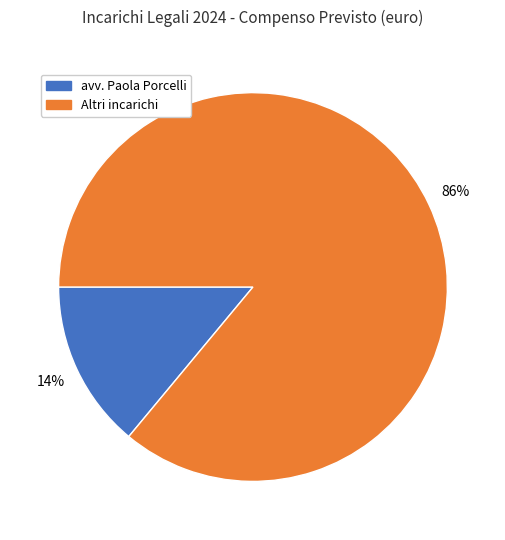

To the nearest percent, what is the difference between the largest and smallest slice percentages?

72%